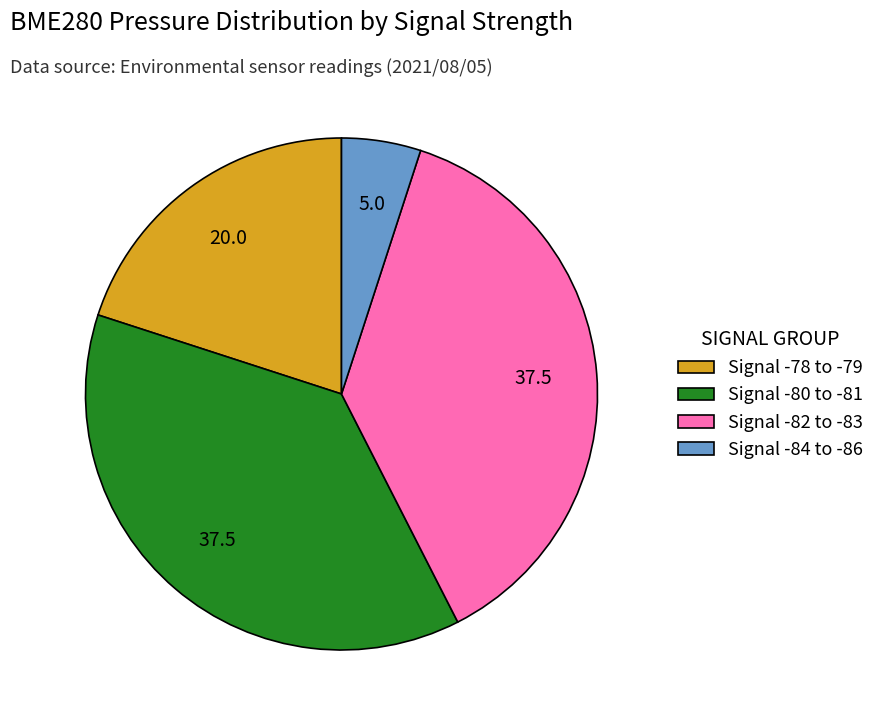

Combined, do Signal -82 to -83 and Signal -84 to -86 account for over 50%?

No